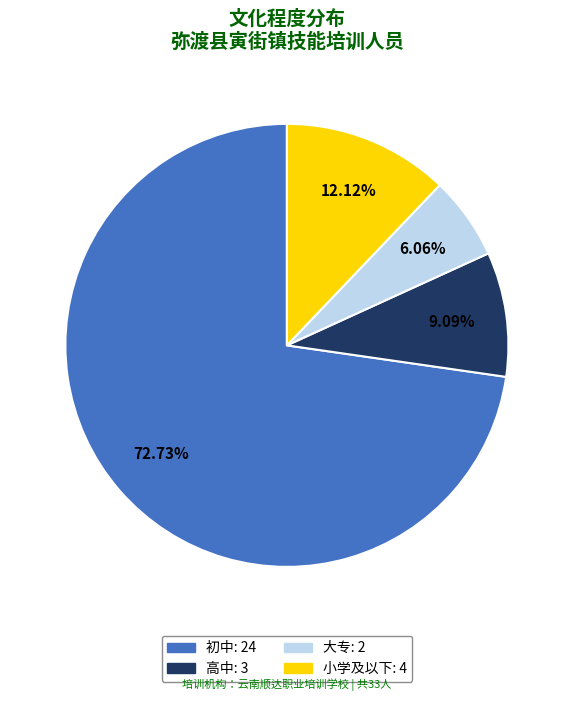

To the nearest percent, what is the average slice percentage?

25%